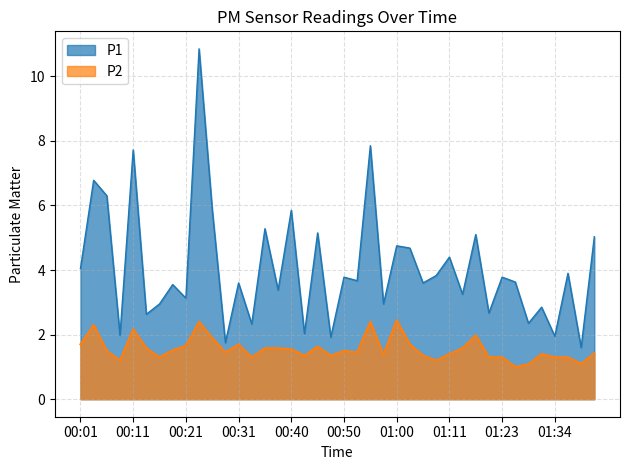

How many interior local peaks does the P2 series have?

10